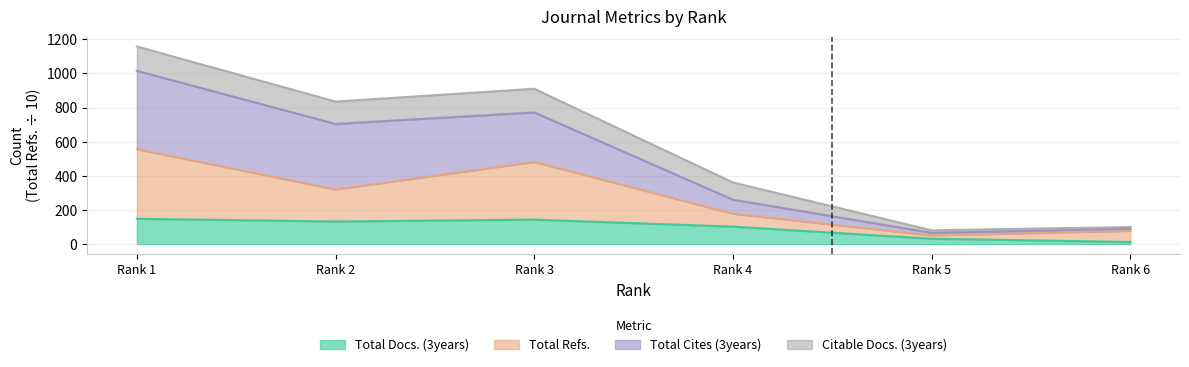

The value of Total Docs. (3years) at Rank 4 is 102.0. True or false?

True